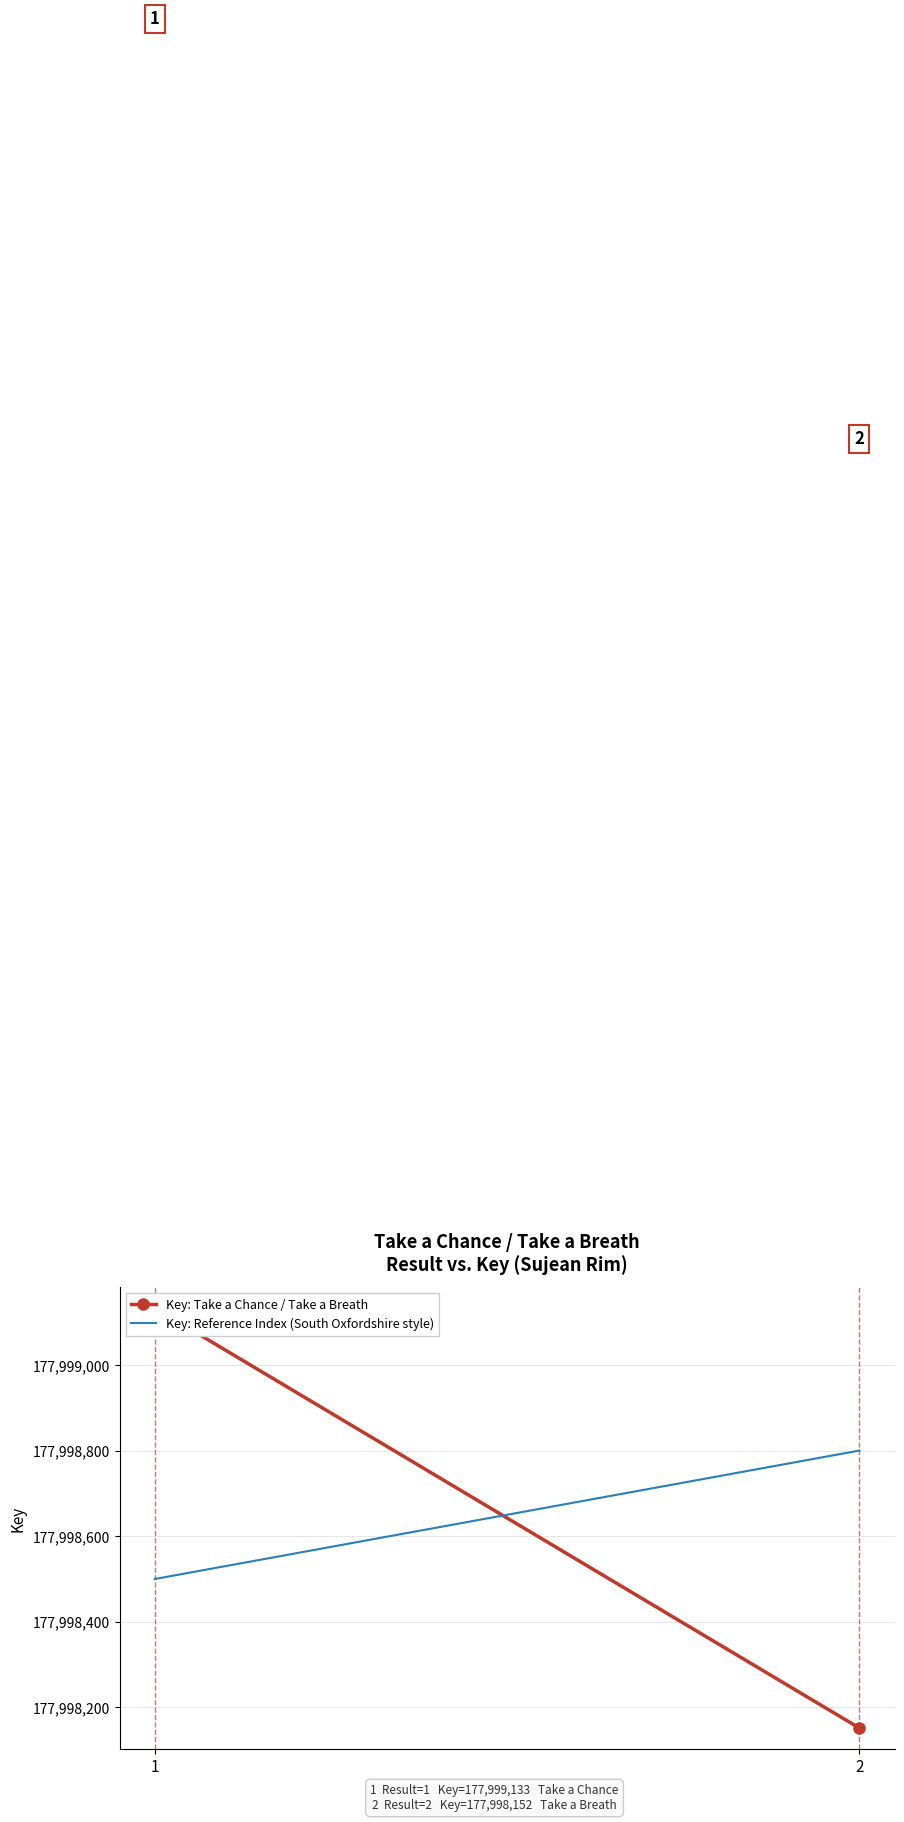

How many lines are shown in the chart?

2